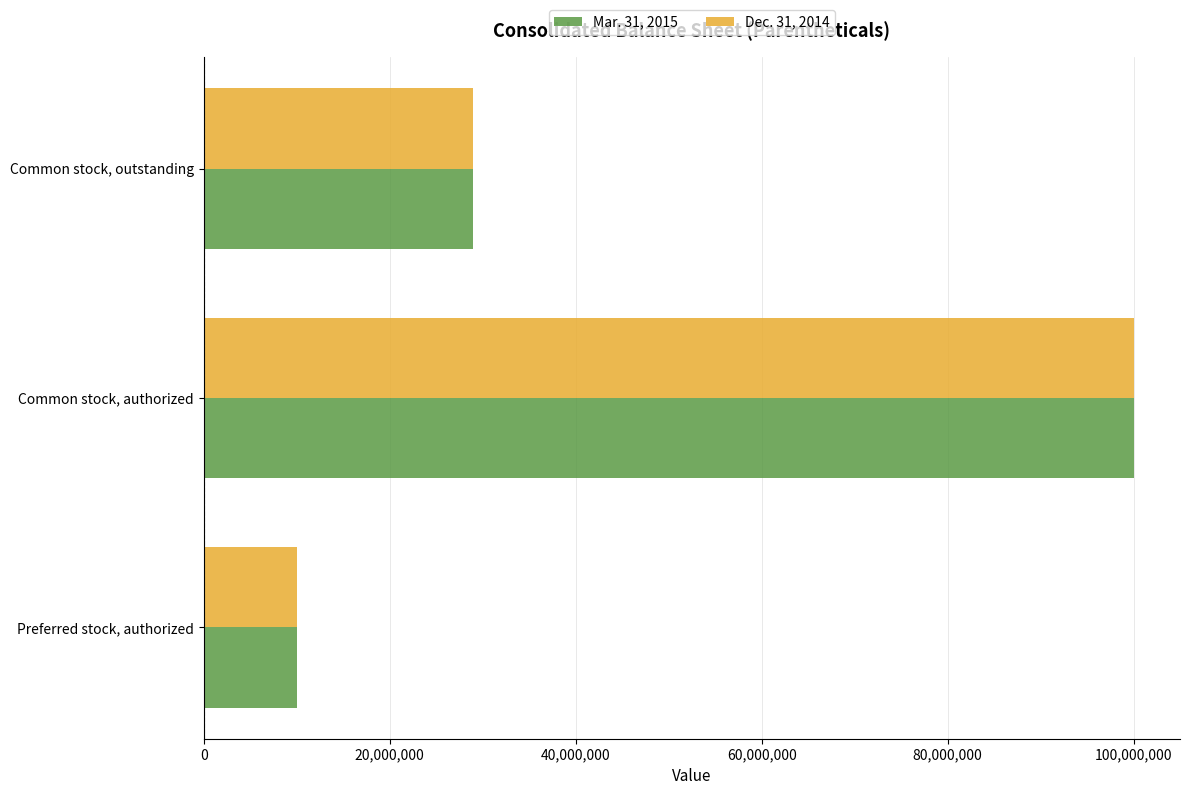

What is the minimum value for Dec. 31, 2014?

10000000